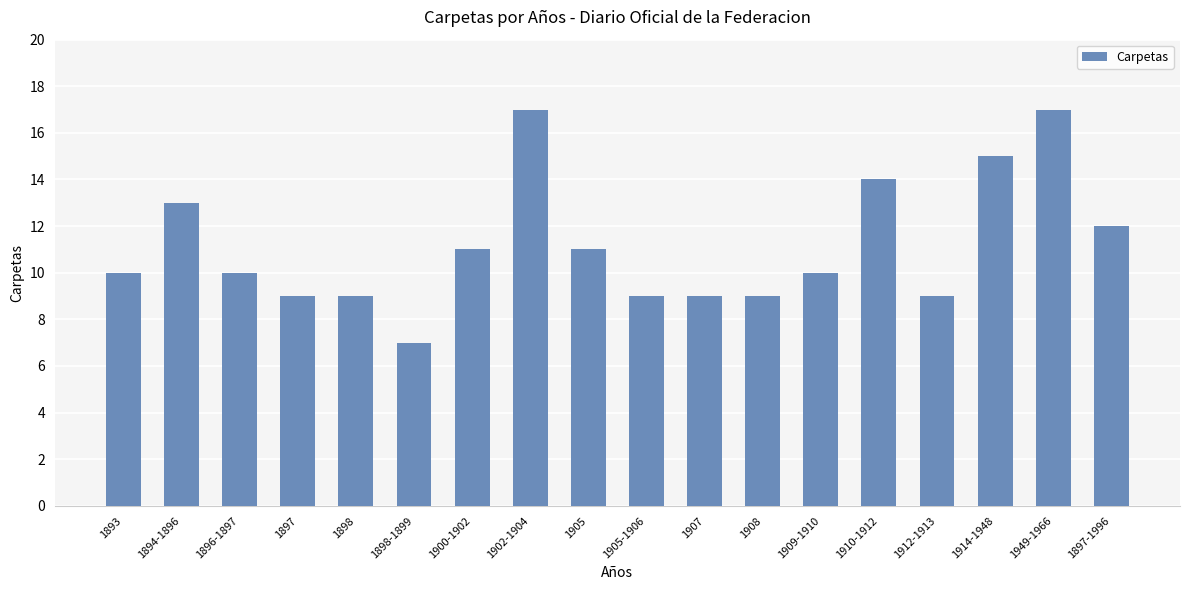

Is it true that the value at 1949-1966 is 25?

False